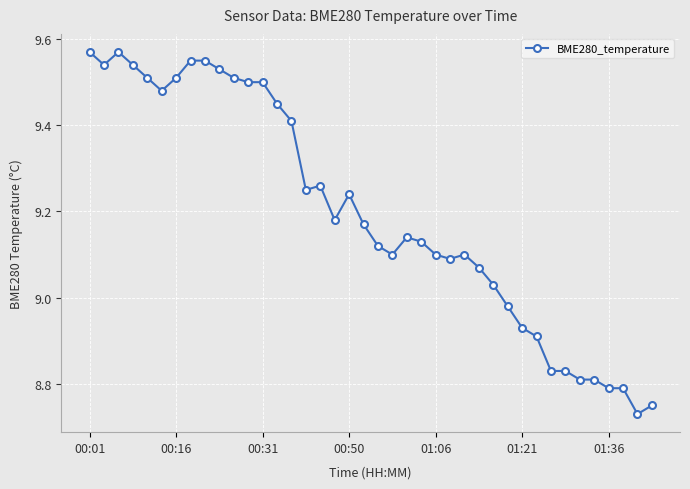

What is the sum of all values?

367.9